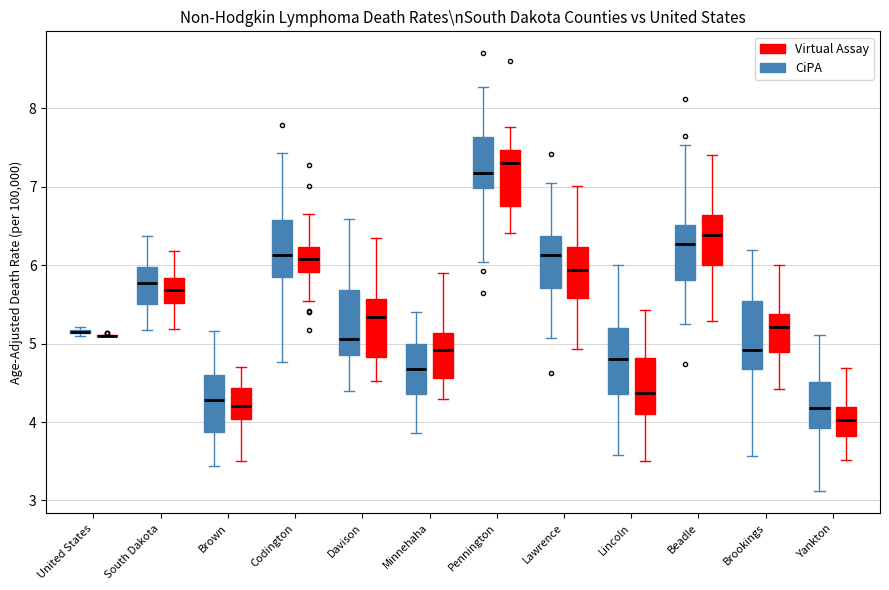

Reading left to right, read every box against the y-axis: the position of its median line, the range the box covers, and the ends of its whiskers. The values are not printed on the chart, so give them approximately, as read against the axis.

United States (CiPA): box collapsed to a line at 5.2, whiskers 5.1 to 5.2
United States (Virtual Assay): box collapsed to a line at 5.1, whiskers 5.1 to 5.1
South Dakota (CiPA): median 5.8, box 5.5 to 6.0, whiskers 5.2 to 6.4
South Dakota (Virtual Assay): median 5.7, box 5.5 to 5.8, whiskers 5.2 to 6.2
Brown (CiPA): median 4.3, box 3.9 to 4.6, whiskers 3.4 to 5.2
Brown (Virtual Assay): median 4.2, box 4.0 to 4.4, whiskers 3.5 to 4.7
Codington (CiPA): median 6.1, box 5.8 to 6.6, whiskers 4.8 to 7.4
Codington (Virtual Assay): median 6.1, box 5.9 to 6.2, whiskers 5.5 to 6.6
Davison (CiPA): median 5.1, box 4.9 to 5.7, whiskers 4.4 to 6.6
Davison (Virtual Assay): median 5.3, box 4.8 to 5.6, whiskers 4.5 to 6.4
Minnehaha (CiPA): median 4.7, box 4.4 to 5.0, whiskers 3.9 to 5.4
Minnehaha (Virtual Assay): median 4.9, box 4.6 to 5.1, whiskers 4.3 to 5.9
Pennington (CiPA): median 7.2, box 7.0 to 7.6, whiskers 6.0 to 8.3
Pennington (Virtual Assay): median 7.3, box 6.8 to 7.5, whiskers 6.4 to 7.8
Lawrence (CiPA): median 6.1, box 5.7 to 6.4, whiskers 5.1 to 7.0
Lawrence (Virtual Assay): median 5.9, box 5.6 to 6.2, whiskers 4.9 to 7.0
Lincoln (CiPA): median 4.8, box 4.4 to 5.2, whiskers 3.6 to 6.0
Lincoln (Virtual Assay): median 4.4, box 4.1 to 4.8, whiskers 3.5 to 5.4
Beadle (CiPA): median 6.3, box 5.8 to 6.5, whiskers 5.3 to 7.5
Beadle (Virtual Assay): median 6.4, box 6.0 to 6.6, whiskers 5.3 to 7.4
Brookings (CiPA): median 4.9, box 4.7 to 5.5, whiskers 3.6 to 6.2
Brookings (Virtual Assay): median 5.2, box 4.9 to 5.4, whiskers 4.4 to 6.0
Yankton (CiPA): median 4.2, box 3.9 to 4.5, whiskers 3.1 to 5.1
Yankton (Virtual Assay): median 4.0, box 3.8 to 4.2, whiskers 3.5 to 4.7